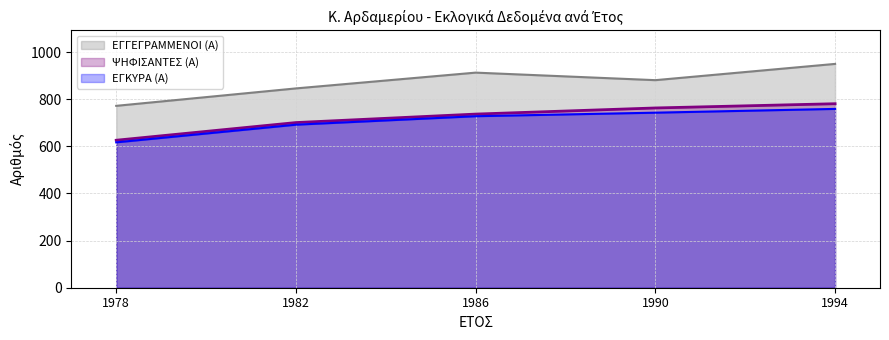

Does the chart display data point markers on the line(s)?

No